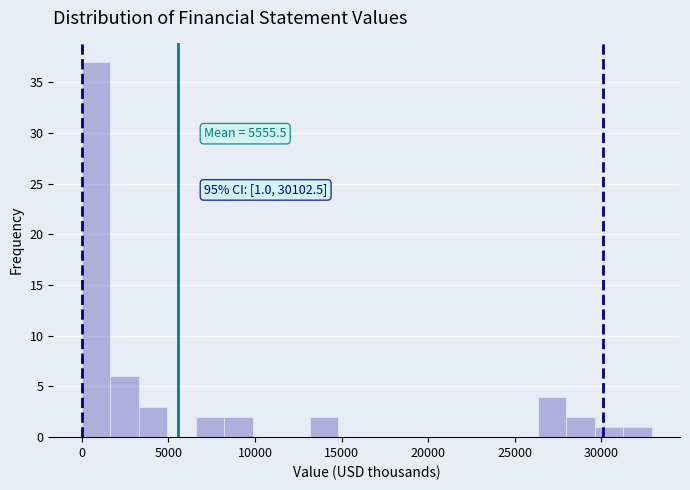

Read against the x-axis, roughly where is the centre of the tallest bar?

1000